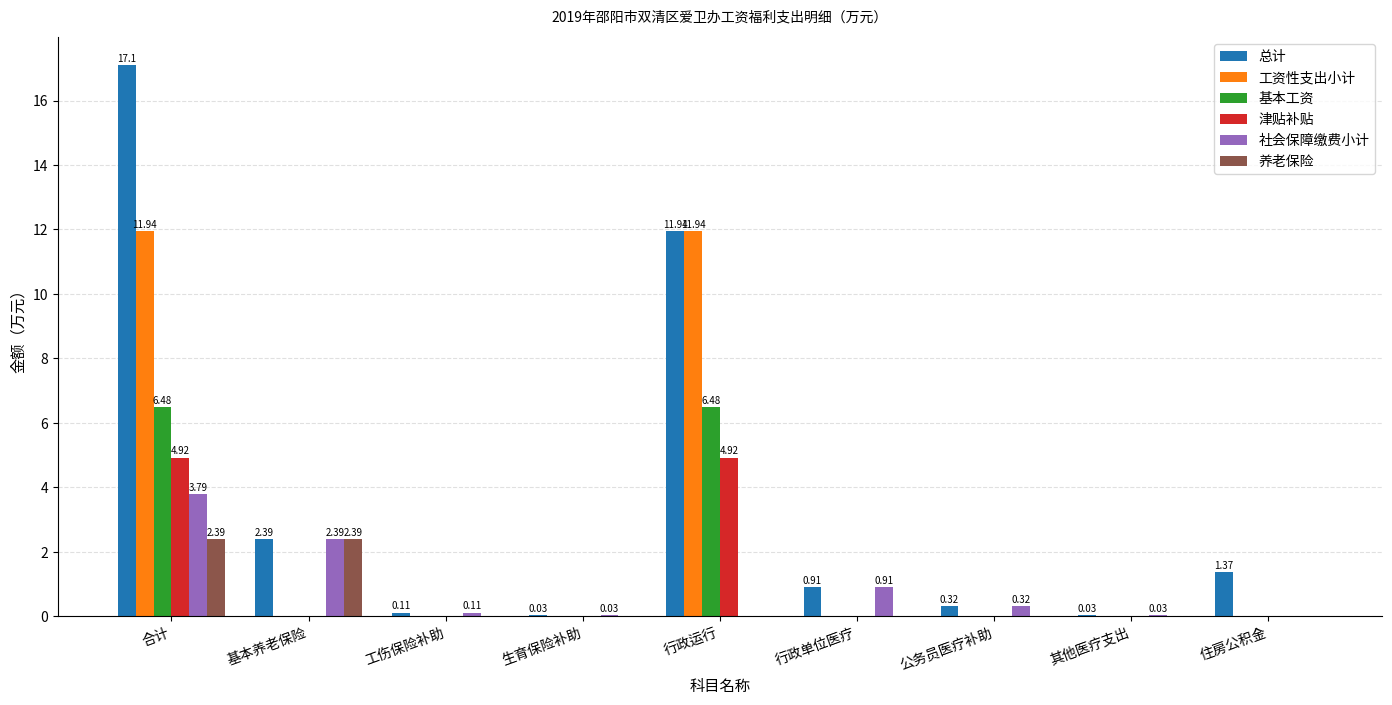

How many groups of bars are there?

9